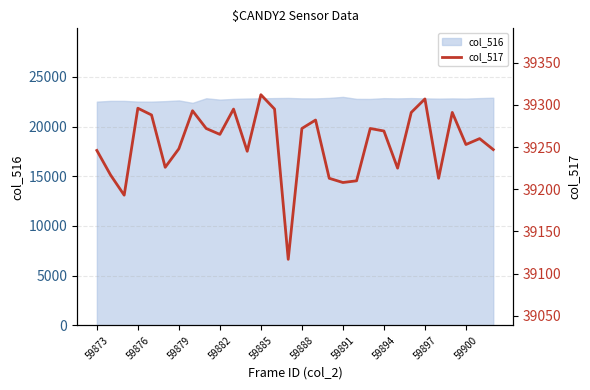

Does the chart display data point markers on the line(s)?

No